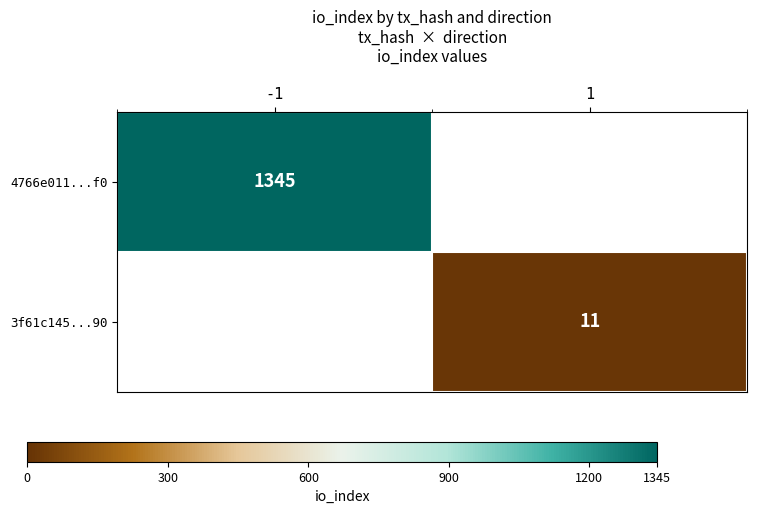

Is the value of 3f61c145...90 at 1 greater than the value of 4766e011...f0 at -1?

No